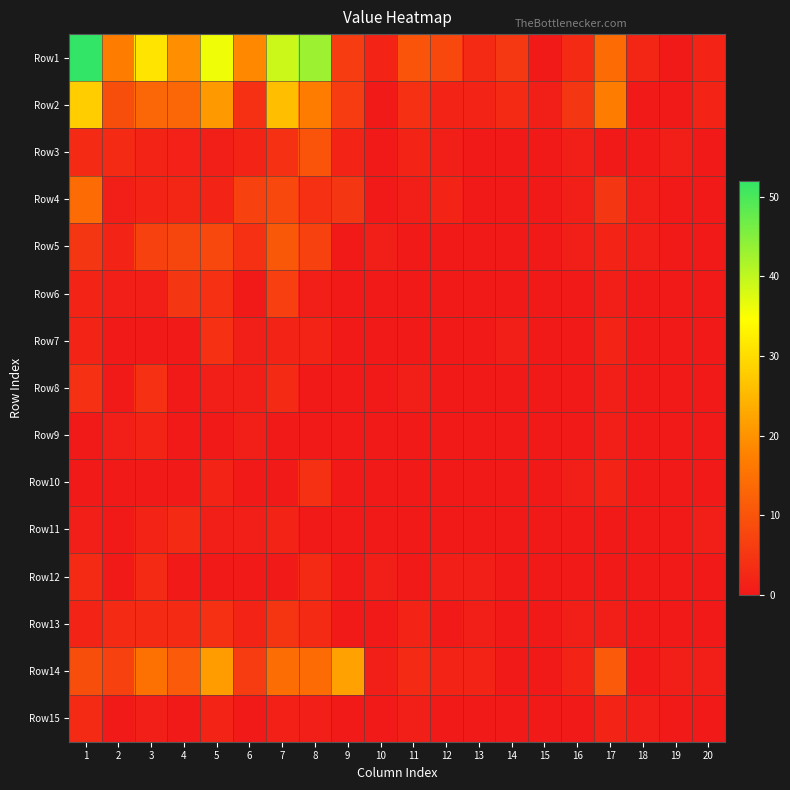

How many distinct data groups are displayed?

15